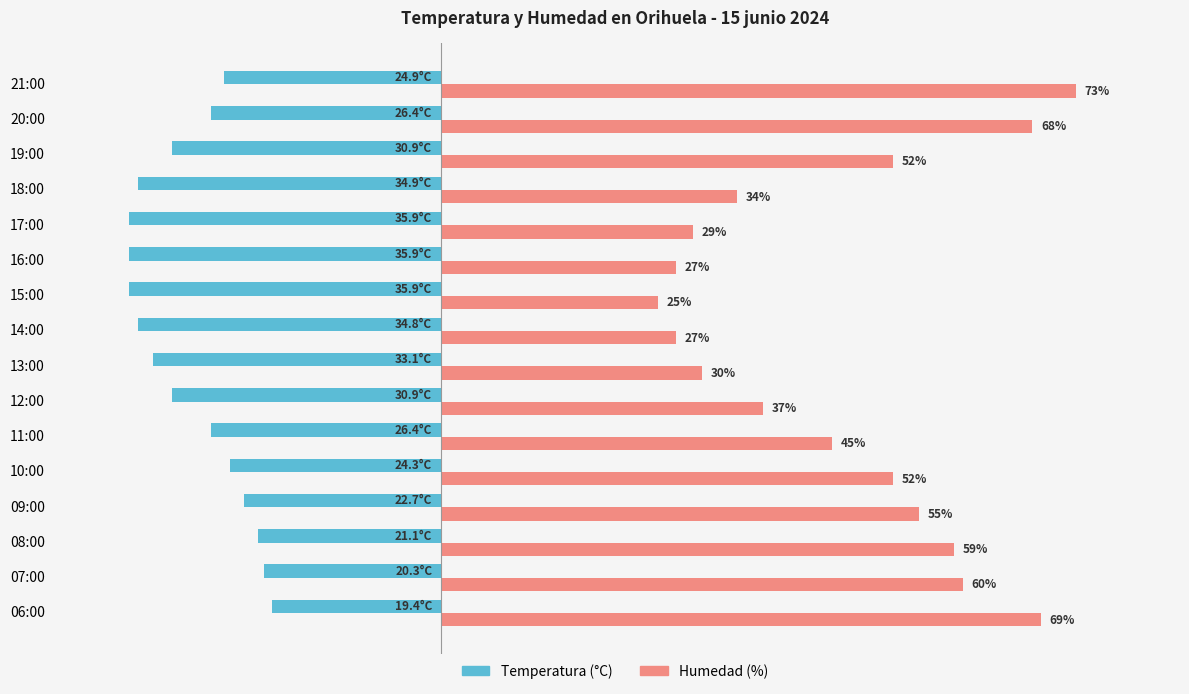

What are all the series names shown in the legend?

Temperatura (°C), Humedad (%)